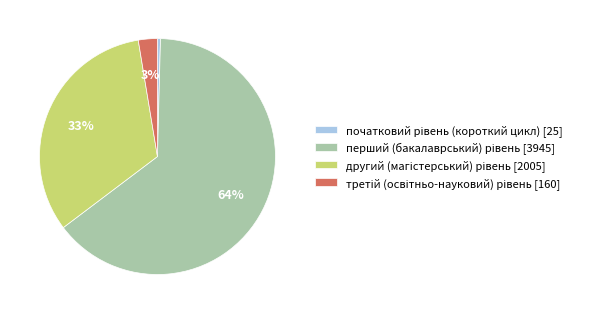

To the nearest percent, what is the average slice percentage?

25%